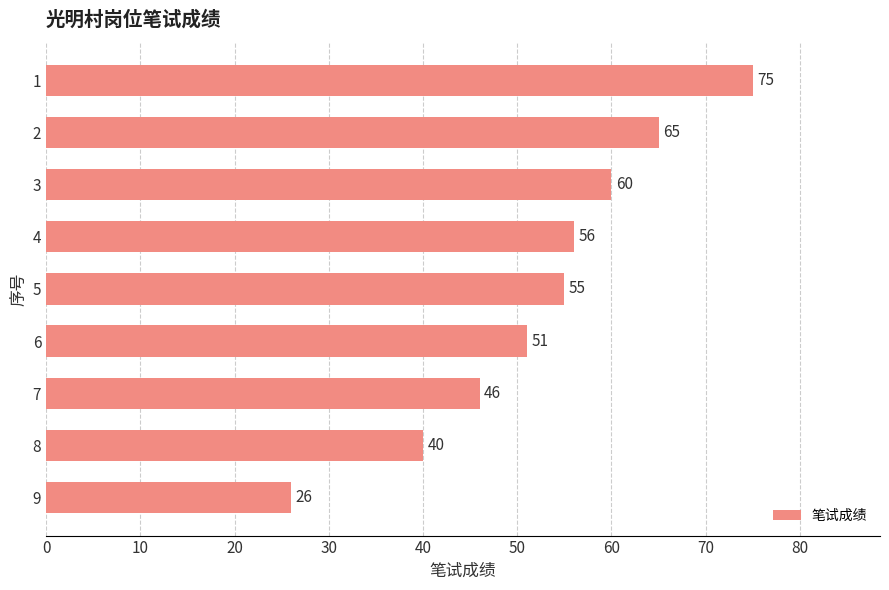

What is the value of the 8th bar from the top?

40